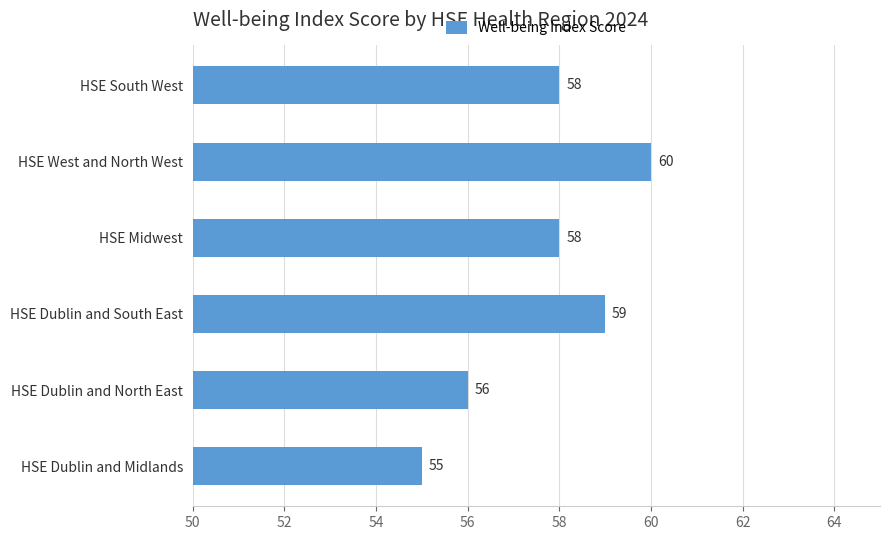

Reading bottom to top, list all the values displayed in this chart.

55	56	59	58	60	58